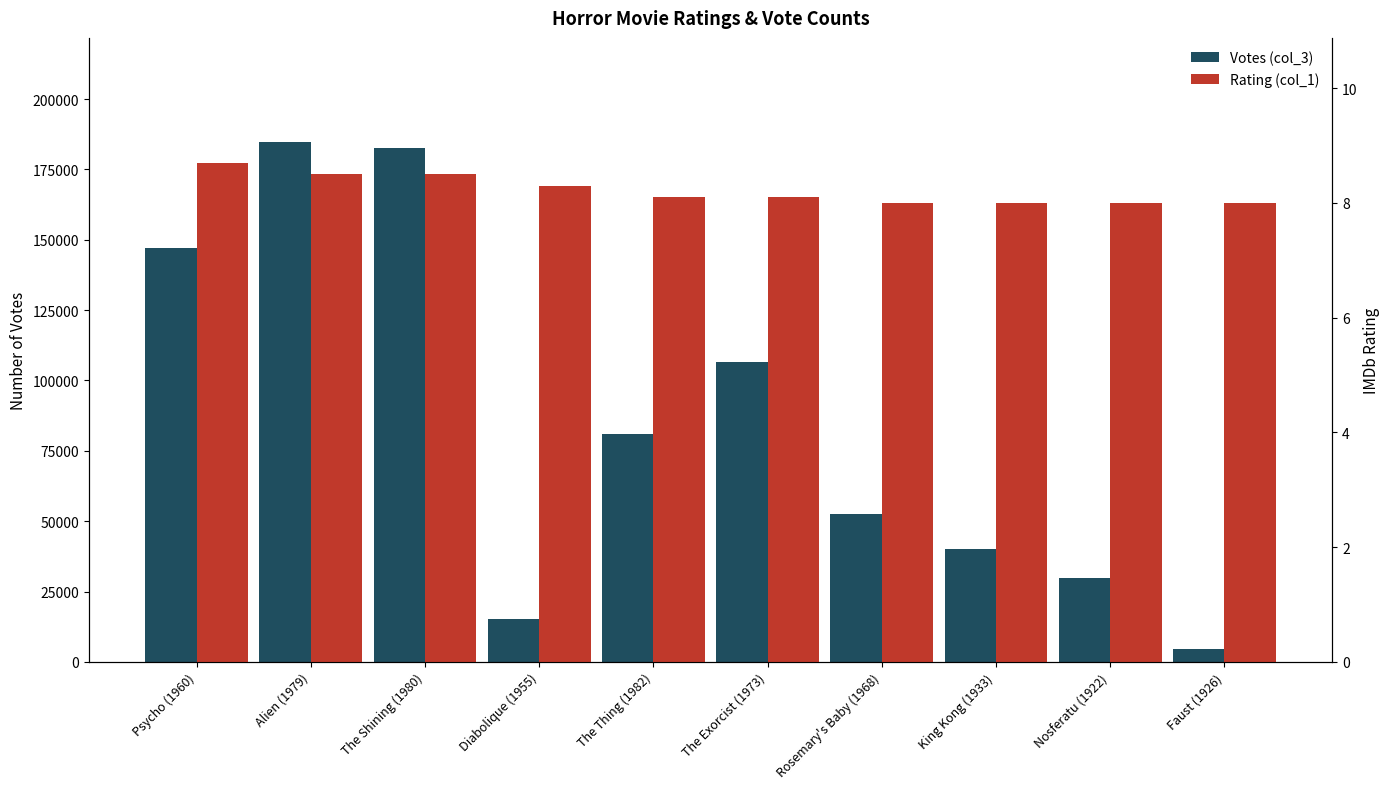

What is the label of the 2nd bar from the left?

Alien (1979)